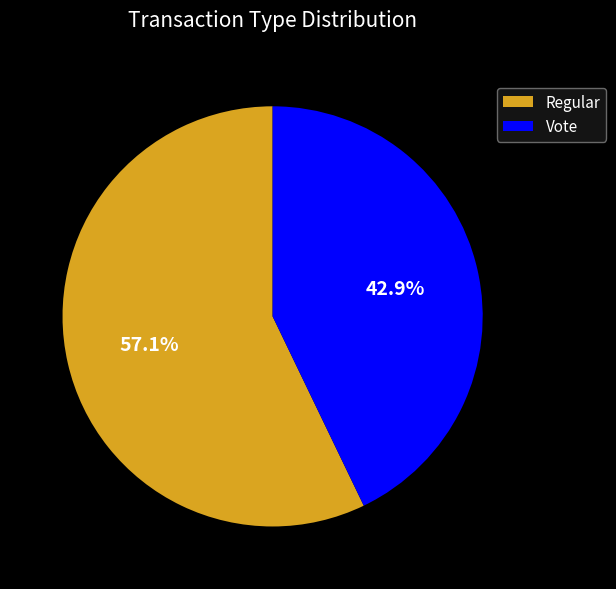

Is the sum of Vote and Regular greater than half?

Yes